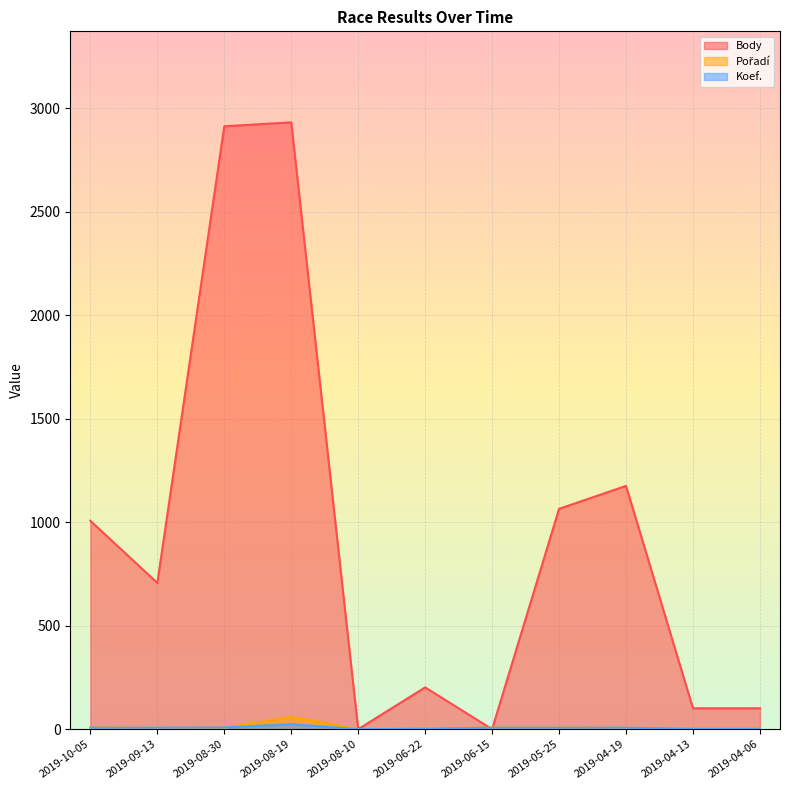

Reading left to right, transcribe all the data shown in this chart.

Body: 1007	707	2914	2933	0	202	0	1065	1176	101	101
Pořadí: 9	6	6	60	0	4	8	8	6	5	4
Koef.: 7	7	8	24	0	2	7	7	7	1	1